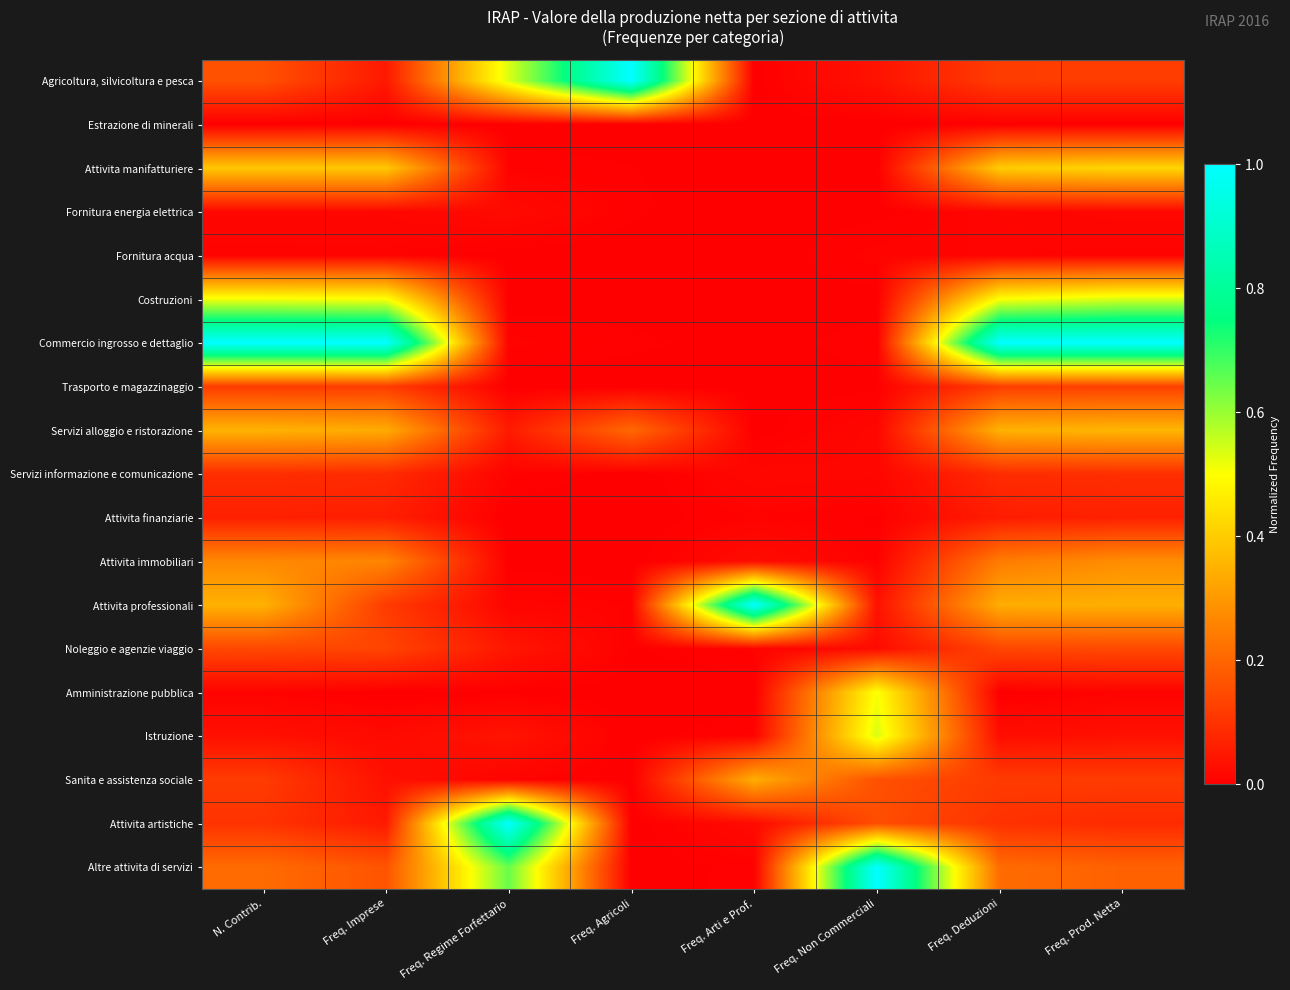

Reading right to left, transcribe all the data shown in this chart.

Agricoltura, silvicoltura e pesca: Freq. Prod. Netta=0.1	Freq. Deduzioni=0.1	Freq. Non Commerciali=0.0	Freq. Arti e Prof.=0.0	Freq. Agricoli=1.0	Freq. Regime Forfettario=0.5	Freq. Imprese=0.0	N. Contrib.=0.2
Estrazione di minerali: Freq. Prod. Netta=0.0	Freq. Deduzioni=0.0	Freq. Non Commerciali=0.0	Freq. Arti e Prof.=0.0	Freq. Agricoli=0.0	Freq. Regime Forfettario=0.0	Freq. Imprese=0.0	N. Contrib.=0.0
Attivita manifatturiere: Freq. Prod. Netta=0.4	Freq. Deduzioni=0.4	Freq. Non Commerciali=0.0	Freq. Arti e Prof.=0.0	Freq. Agricoli=0.0	Freq. Regime Forfettario=0.0	Freq. Imprese=0.4	N. Contrib.=0.4
Fornitura energia elettrica: Freq. Prod. Netta=0.0	Freq. Deduzioni=0.0	Freq. Non Commerciali=0.0	Freq. Arti e Prof.=0.0	Freq. Agricoli=0.0	Freq. Regime Forfettario=0.0	Freq. Imprese=0.0	N. Contrib.=0.0
Fornitura acqua: Freq. Prod. Netta=0.0	Freq. Deduzioni=0.0	Freq. Non Commerciali=0.0	Freq. Arti e Prof.=0.0	Freq. Agricoli=0.0	Freq. Regime Forfettario=0.0	Freq. Imprese=0.0	N. Contrib.=0.0
Costruzioni: Freq. Prod. Netta=0.5	Freq. Deduzioni=0.5	Freq. Non Commerciali=0.0	Freq. Arti e Prof.=0.0	Freq. Agricoli=0.0	Freq. Regime Forfettario=0.0	Freq. Imprese=0.5	N. Contrib.=0.5
Commercio ingrosso e dettaglio: Freq. Prod. Netta=1.0	Freq. Deduzioni=1.0	Freq. Non Commerciali=0.0	Freq. Arti e Prof.=0.0	Freq. Agricoli=0.0	Freq. Regime Forfettario=0.0	Freq. Imprese=1.0	N. Contrib.=1.0
Trasporto e magazzinaggio: Freq. Prod. Netta=0.1	Freq. Deduzioni=0.1	Freq. Non Commerciali=0.0	Freq. Arti e Prof.=0.0	Freq. Agricoli=0.0	Freq. Regime Forfettario=0.0	Freq. Imprese=0.1	N. Contrib.=0.1
Servizi alloggio e ristorazione: Freq. Prod. Netta=0.4	Freq. Deduzioni=0.3	Freq. Non Commerciali=0.0	Freq. Arti e Prof.=0.0	Freq. Agricoli=0.2	Freq. Regime Forfettario=0.1	Freq. Imprese=0.3	N. Contrib.=0.4
Servizi informazione e comunicazione: Freq. Prod. Netta=0.1	Freq. Deduzioni=0.1	Freq. Non Commerciali=0.0	Freq. Arti e Prof.=0.0	Freq. Agricoli=0.0	Freq. Regime Forfettario=0.0	Freq. Imprese=0.1	N. Contrib.=0.1
Attivita finanziarie: Freq. Prod. Netta=0.1	Freq. Deduzioni=0.1	Freq. Non Commerciali=0.0	Freq. Arti e Prof.=0.0	Freq. Agricoli=0.0	Freq. Regime Forfettario=0.0	Freq. Imprese=0.1	N. Contrib.=0.1
Attivita immobiliari: Freq. Prod. Netta=0.3	Freq. Deduzioni=0.2	Freq. Non Commerciali=0.0	Freq. Arti e Prof.=0.0	Freq. Agricoli=0.0	Freq. Regime Forfettario=0.0	Freq. Imprese=0.3	N. Contrib.=0.3
Attivita professionali: Freq. Prod. Netta=0.3	Freq. Deduzioni=0.3	Freq. Non Commerciali=0.0	Freq. Arti e Prof.=1.0	Freq. Agricoli=0.0	Freq. Regime Forfettario=0.0	Freq. Imprese=0.1	N. Contrib.=0.3
Noleggio e agenzie viaggio: Freq. Prod. Netta=0.1	Freq. Deduzioni=0.1	Freq. Non Commerciali=0.0	Freq. Arti e Prof.=0.0	Freq. Agricoli=0.0	Freq. Regime Forfettario=0.0	Freq. Imprese=0.1	N. Contrib.=0.1
Amministrazione pubblica: Freq. Prod. Netta=0.0	Freq. Deduzioni=0.0	Freq. Non Commerciali=0.5	Freq. Arti e Prof.=0.0	Freq. Agricoli=0.0	Freq. Regime Forfettario=0.0	Freq. Imprese=0.0	N. Contrib.=0.0
Istruzione: Freq. Prod. Netta=0.0	Freq. Deduzioni=0.0	Freq. Non Commerciali=0.5	Freq. Arti e Prof.=0.0	Freq. Agricoli=0.0	Freq. Regime Forfettario=0.0	Freq. Imprese=0.0	N. Contrib.=0.0
Sanita e assistenza sociale: Freq. Prod. Netta=0.1	Freq. Deduzioni=0.1	Freq. Non Commerciali=0.2	Freq. Arti e Prof.=0.3	Freq. Agricoli=0.0	Freq. Regime Forfettario=0.0	Freq. Imprese=0.0	N. Contrib.=0.1
Attivita artistiche: Freq. Prod. Netta=0.1	Freq. Deduzioni=0.1	Freq. Non Commerciali=0.2	Freq. Arti e Prof.=0.0	Freq. Agricoli=0.0	Freq. Regime Forfettario=1.0	Freq. Imprese=0.1	N. Contrib.=0.1
Altre attivita di servizi: Freq. Prod. Netta=0.2	Freq. Deduzioni=0.2	Freq. Non Commerciali=1.0	Freq. Arti e Prof.=0.0	Freq. Agricoli=0.0	Freq. Regime Forfettario=0.6	Freq. Imprese=0.2	N. Contrib.=0.2